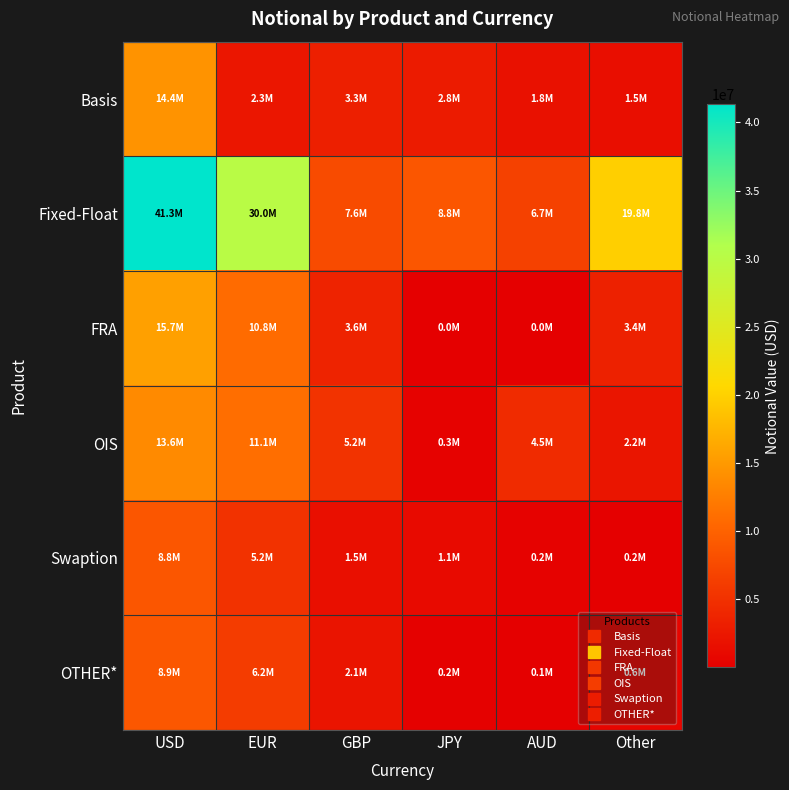

At which category is the sum across all series the highest?

USD